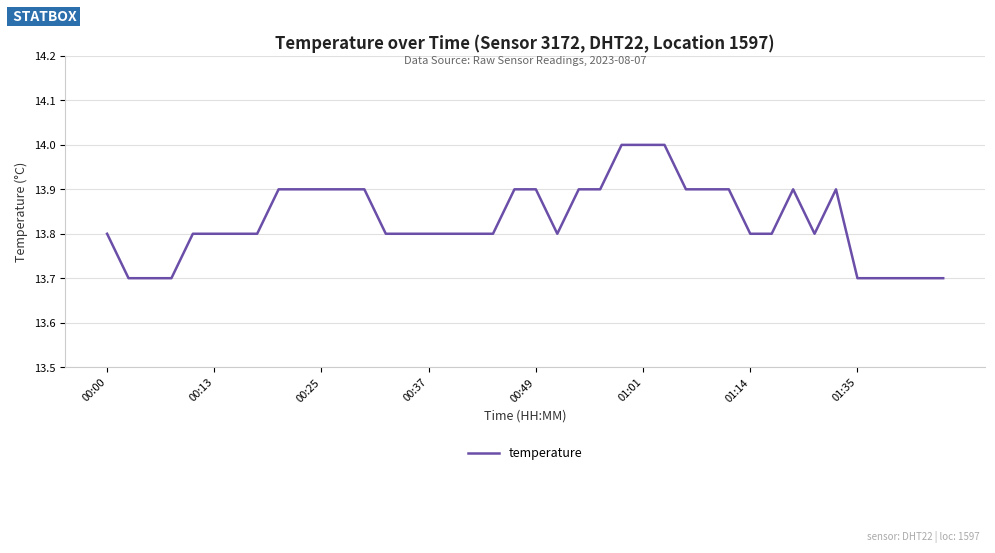

What is the difference between the maximum and minimum values?

0.3